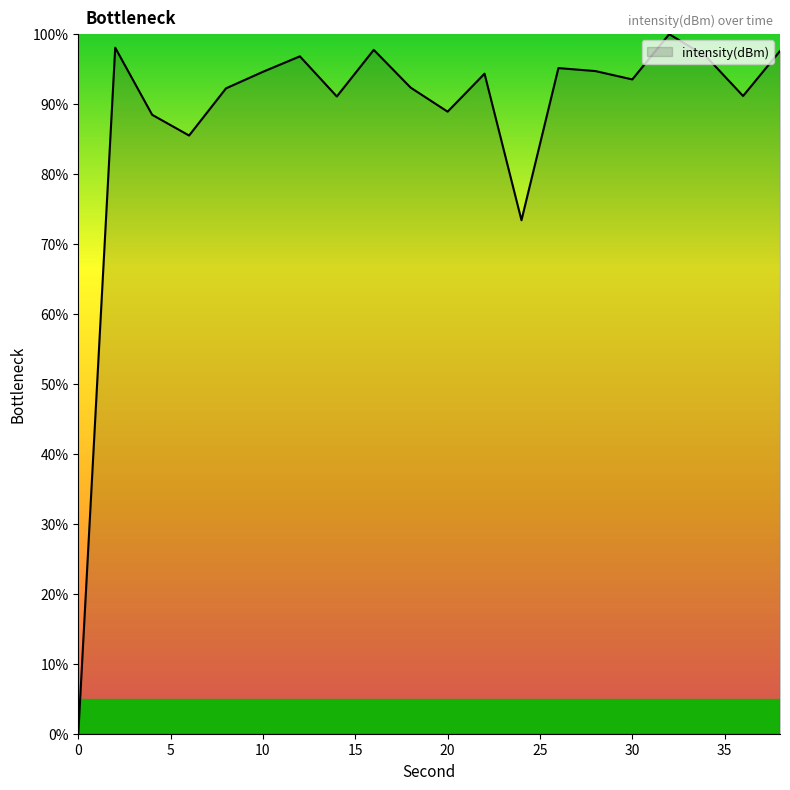

What is the maximum value shown in the chart?

100.0